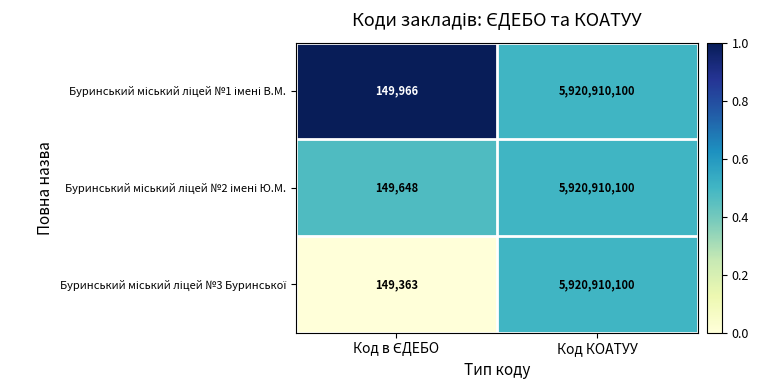

At which category does the chart reach its peak across all series?

Код КОАТУУ